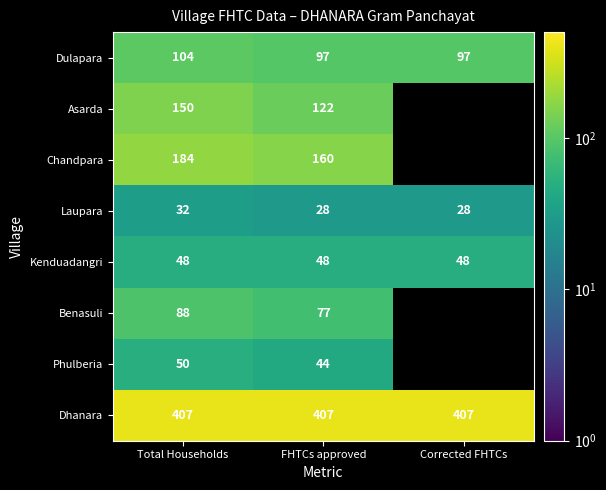

At FHTCs approved, list the series in order from largest to smallest.

Dhanara, Chandpara, Asarda, Dulapara, Benasuli, Kenduadangri, Phulberia, Laupara